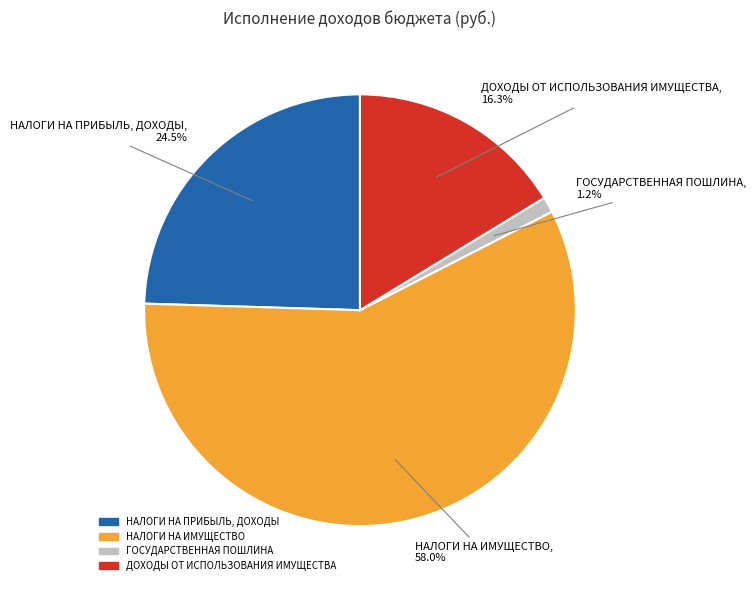

Which slice is the smallest?

ГОСУДАРСТВЕННАЯ ПОШЛИНА